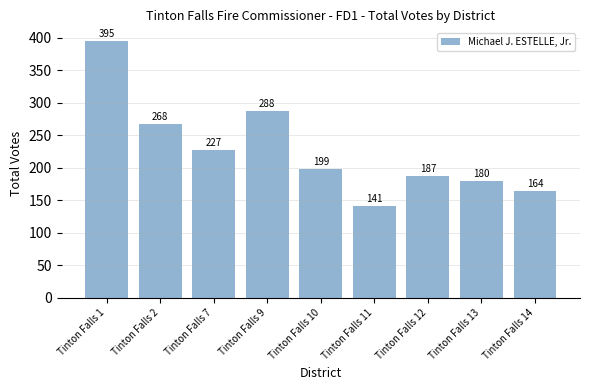

How many values are below 199?

4